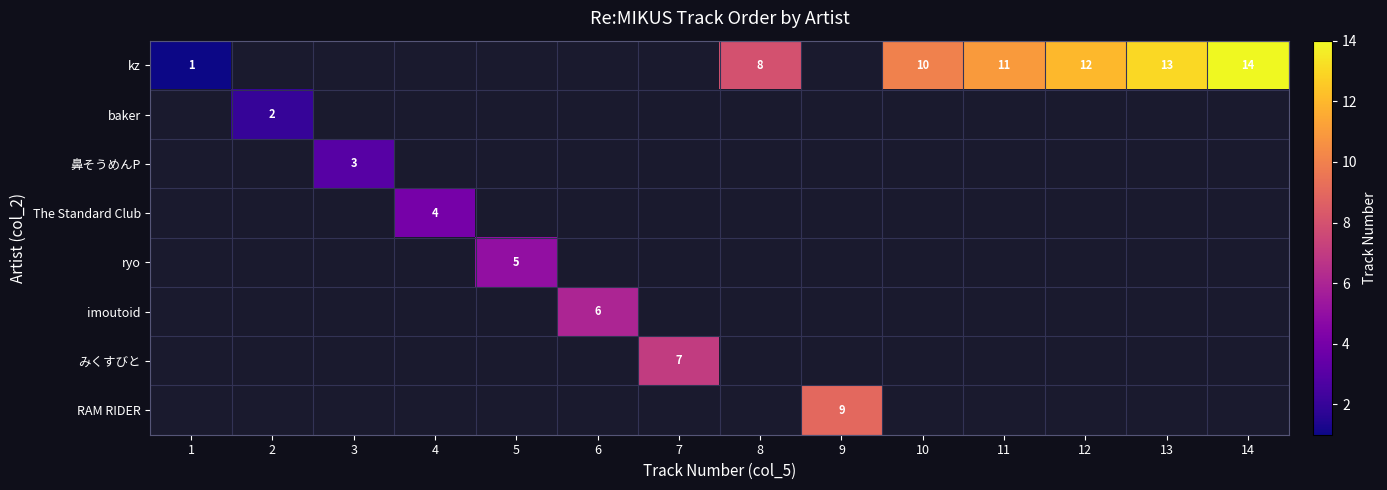

What is the greatest value displayed?

14.0